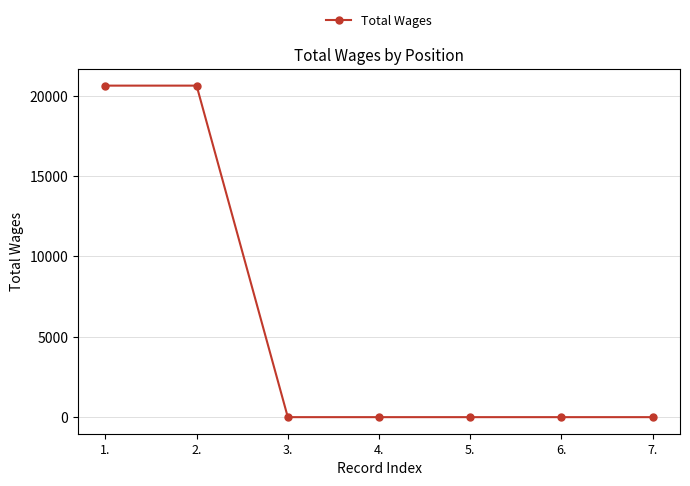

What is the average value?

5893